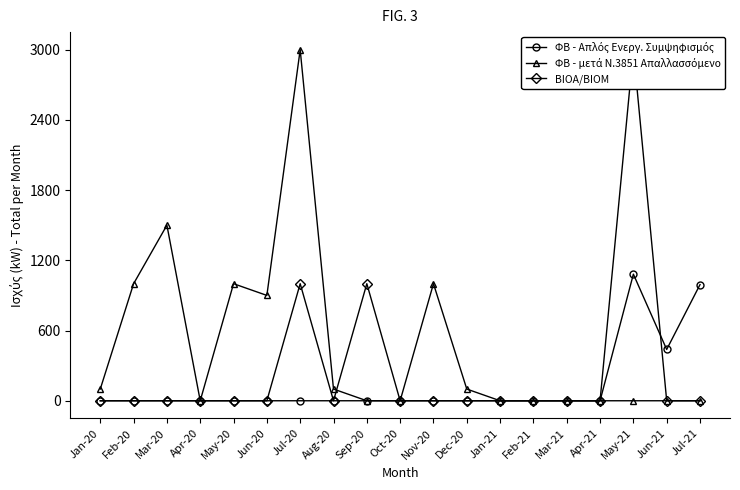

Which series has the largest total across all categories?

ΦΒ - μετά Ν.3851 Απαλλασσόμενο